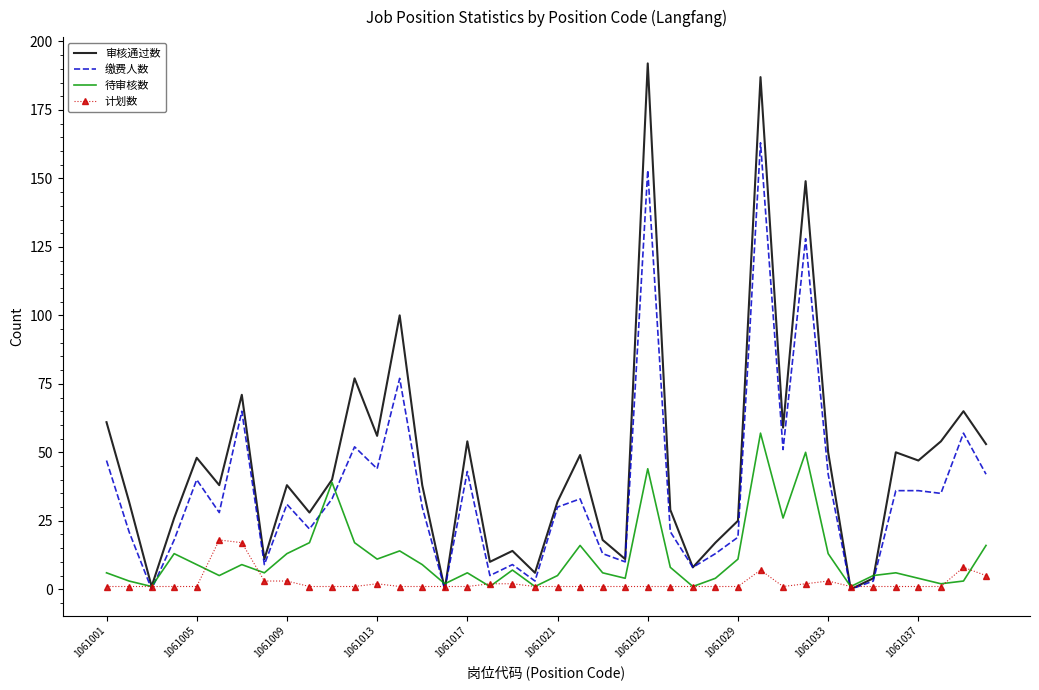

Rank the series by their maximum value, from highest to lowest.

审核通过数, 缴费人数, 待审核数, 计划数